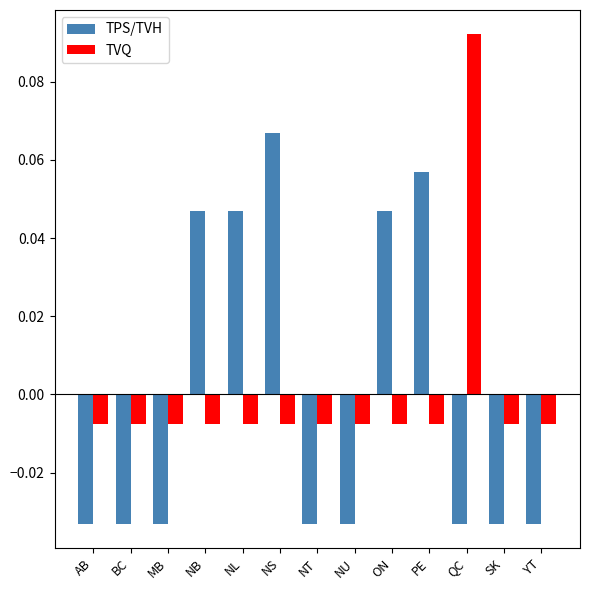

Does the chart contain stacked bars?

No